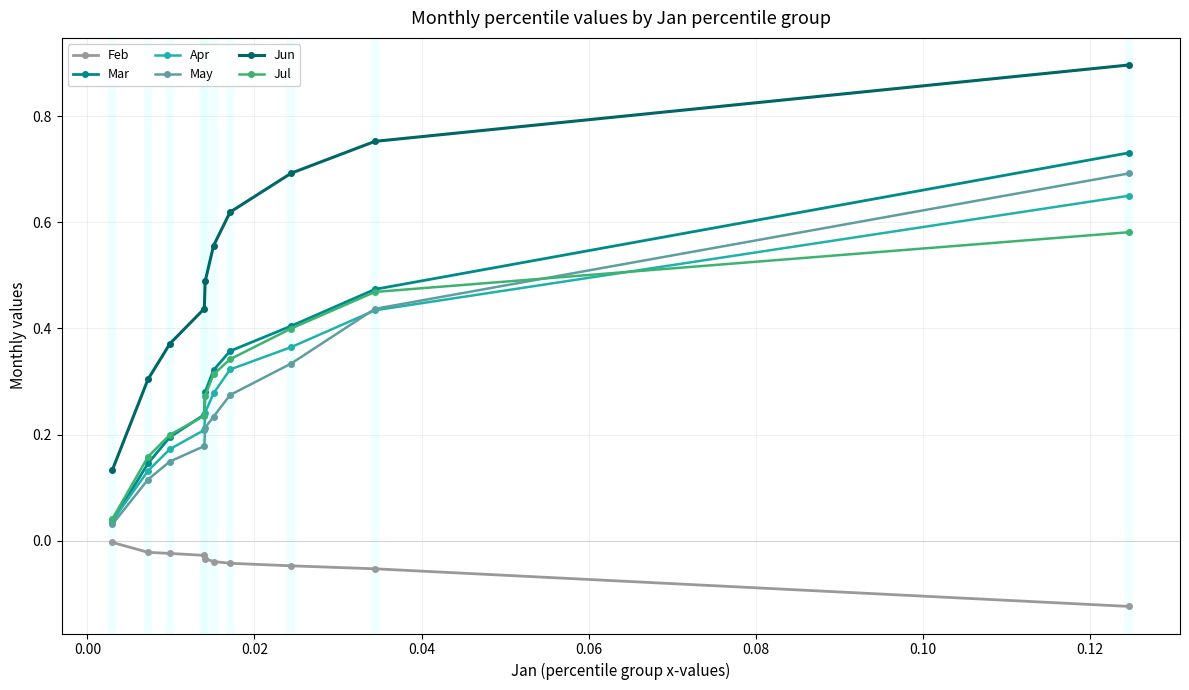

Which series has the largest total across all categories?

Jun